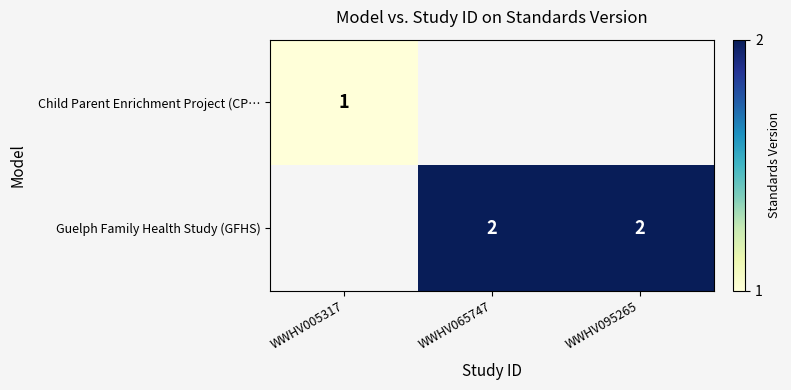

Where is Child Parent Enrichment Project (CP… nearest to the value 1?

WWHV005317